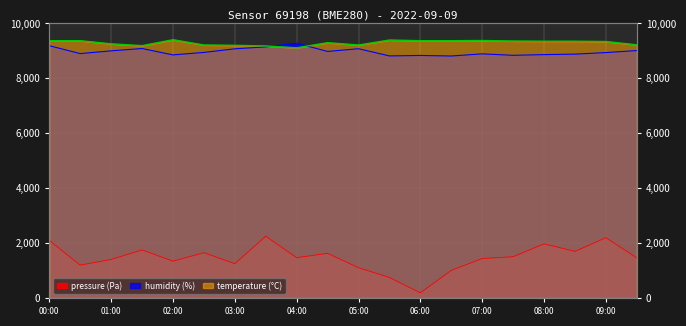

What is the lowest value of the pressure series?

188.0